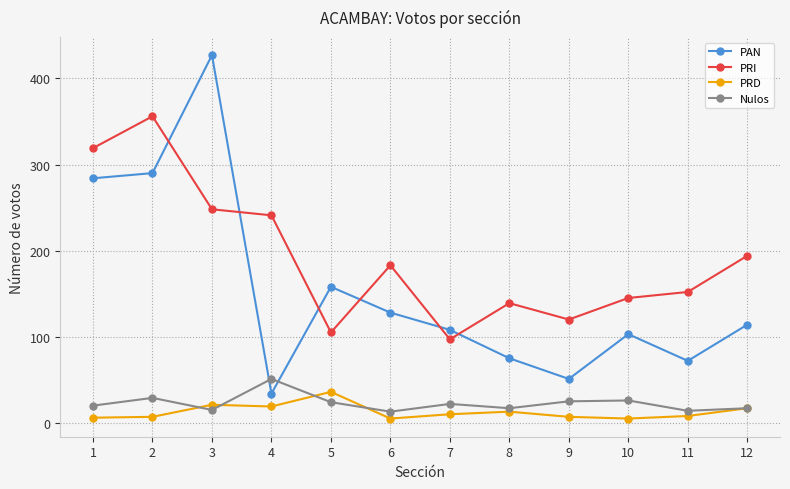

Which series has the widest spread of values?

PAN